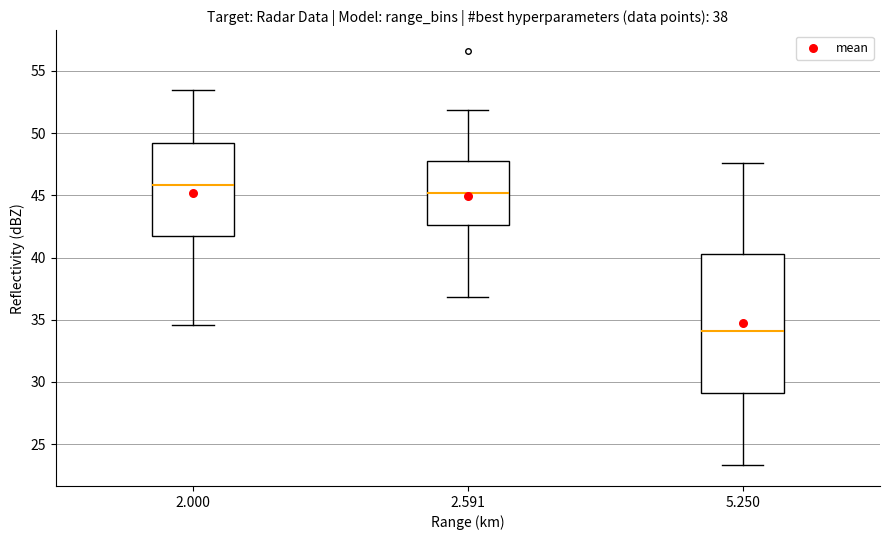

Comparing the boxes themselves (not the whiskers), which one is the tallest?

5.250